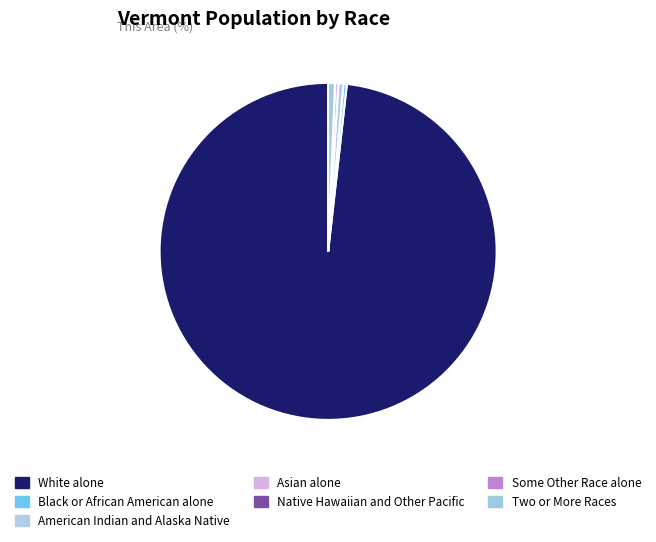

What portion of the pie excludes Two or More Races?

99.4%